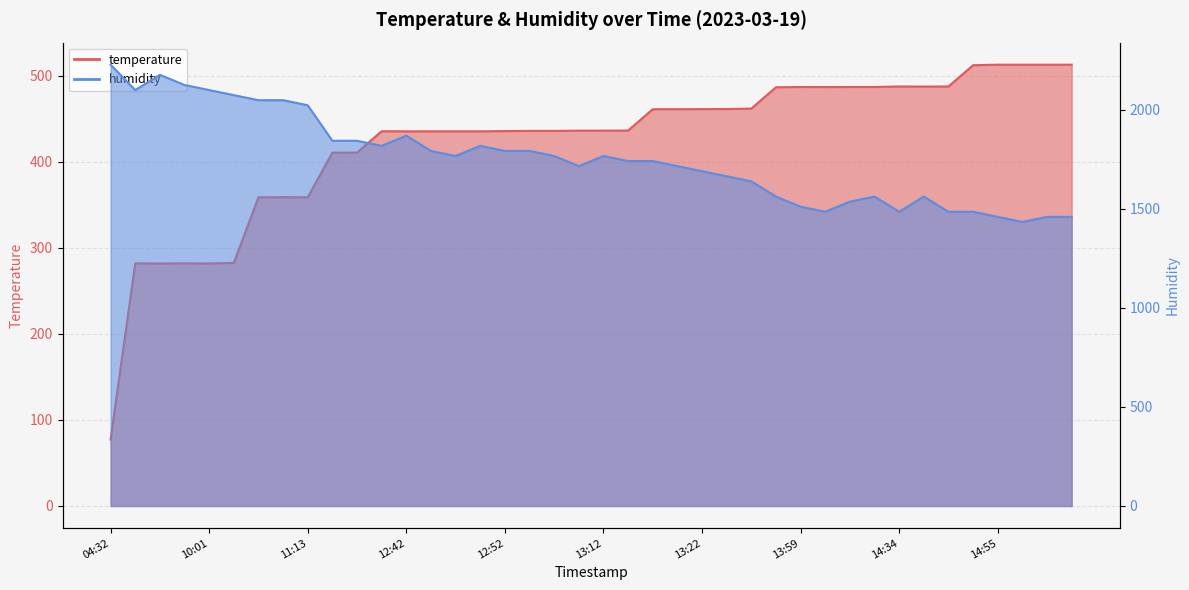

True or false: temperature and humidity cross at least once.

False